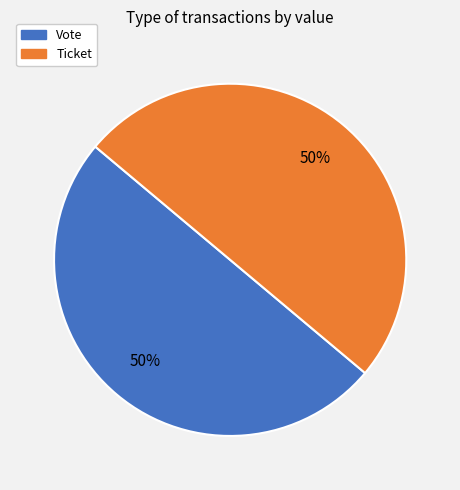

To the nearest percent, what is the average slice percentage?

50%